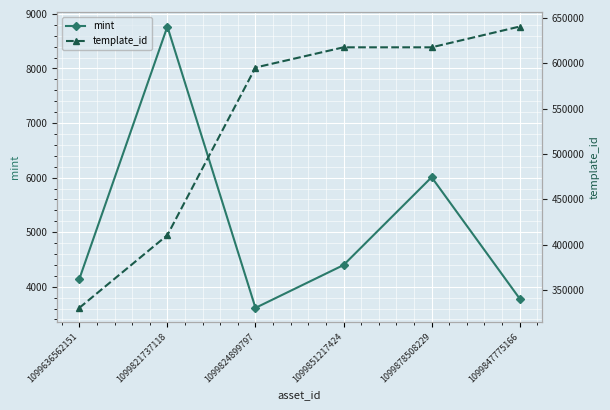

True or false: mint and template_id intersect in this chart.

False